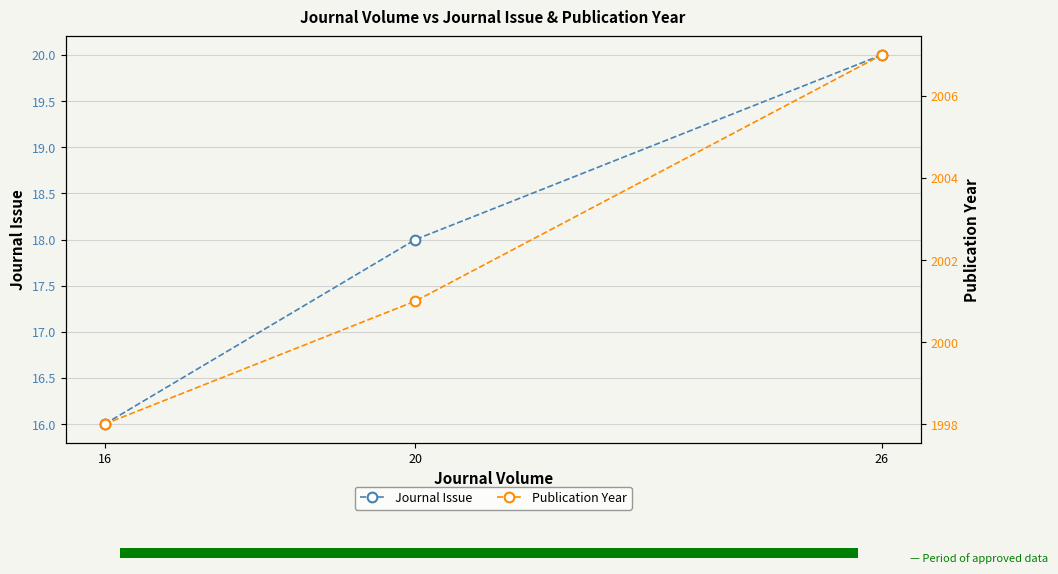

Where does the Publication Year series first go above 2001?

26